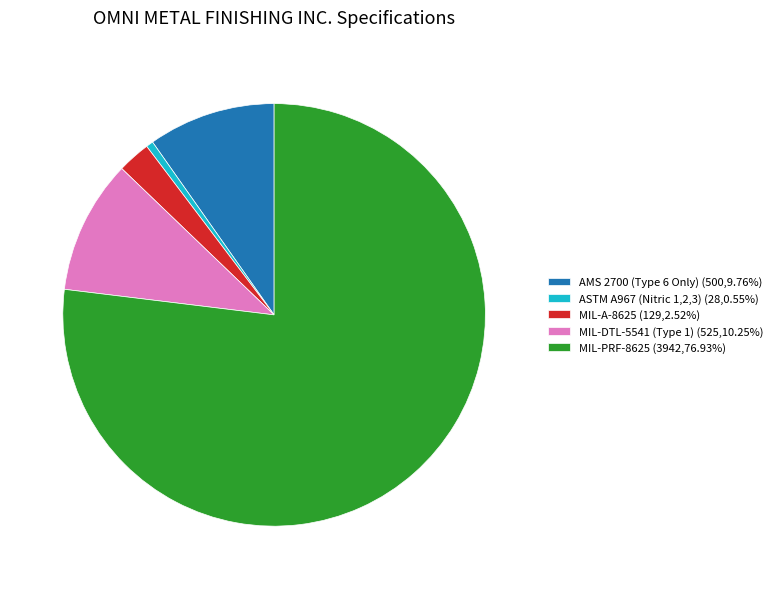

Which category has the biggest portion of the pie?

MIL-PRF-8625